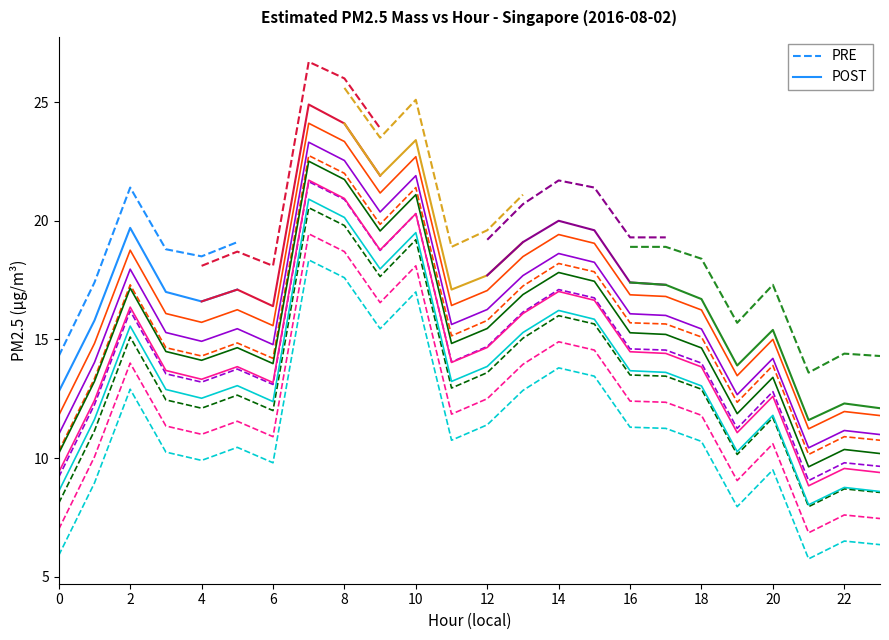

What is the difference between the second highest and minimum values in the PRE series?

4.8